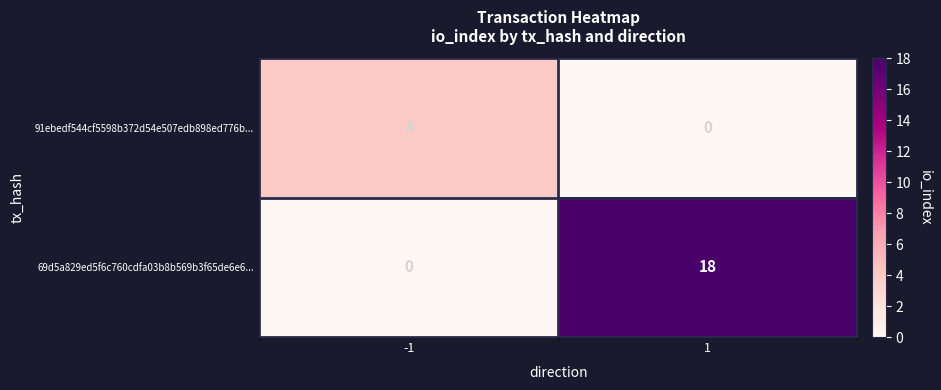

Reading left to right, extract all data points from this chart.

91ebedf544cf5598b372d54e507edb898ed776b...: -1=4	1=0
69d5a829ed5f6c760cdfa03b8b569b3f65de6e6...: -1=0	1=18